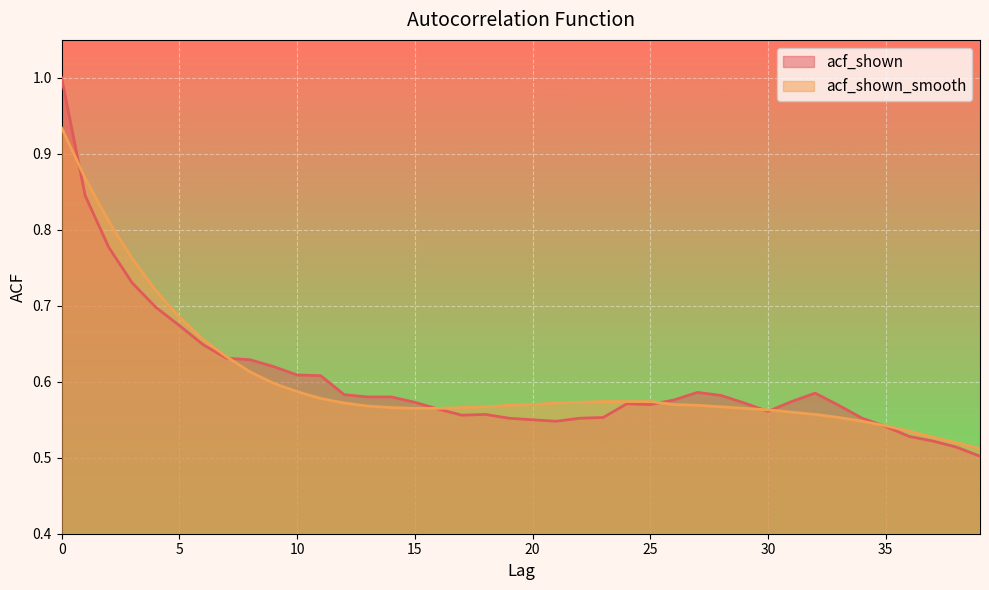

What is the difference between the maximum and minimum values in the acf_shown series?

0.5